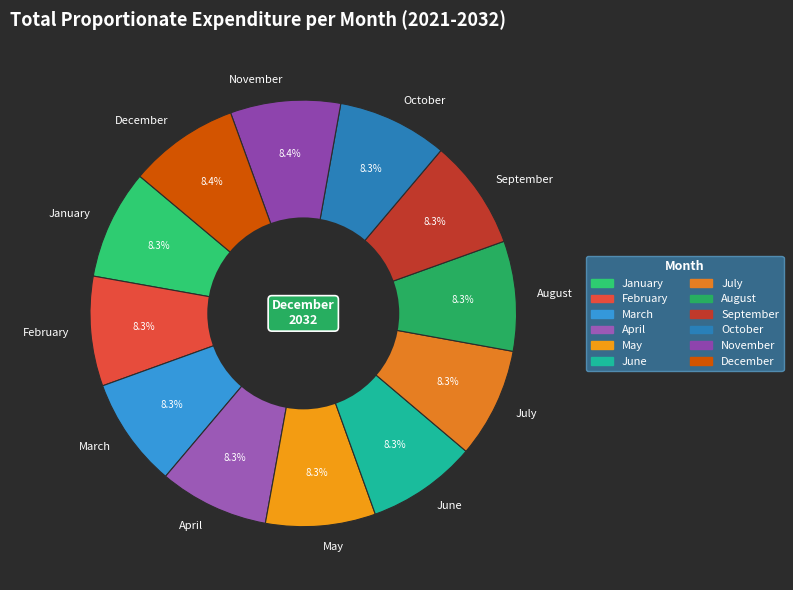

Is the sum of January and December greater than half?

No